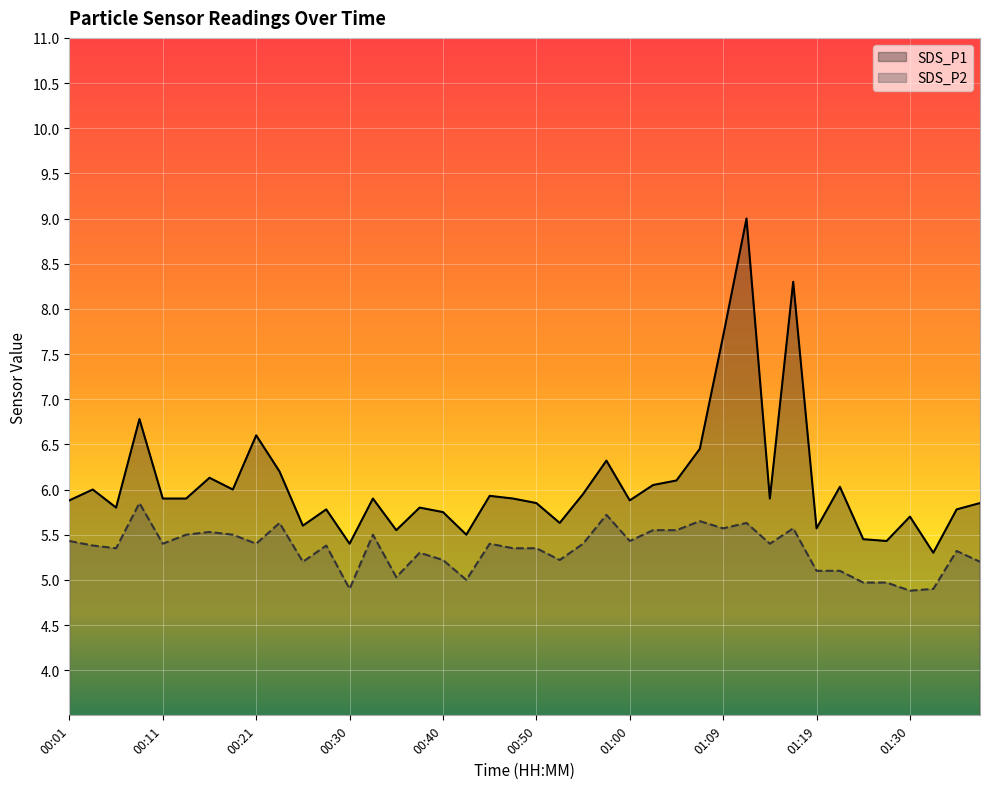

Reading right to left, transcribe all the data shown in this chart.

SDS_P1: 01:38=5.8	01:35=5.8	01:33=5.3	01:30=5.7	01:28=5.4	01:25=5.5	01:22=6.0	01:19=5.6	01:17=8.3	01:14=5.9	01:12=9.0	01:09=7.7	01:07=6.5	01:05=6.1	01:02=6.0	01:00=5.9	00:57=6.3	00:55=6.0	00:52=5.6	00:50=5.8	00:47=5.9	00:45=5.9	00:43=5.5	00:40=5.8	00:38=5.8	00:35=5.5	00:33=5.9	00:30=5.4	00:28=5.8	00:26=5.6	00:23=6.2	00:21=6.6	00:18=6.0	00:16=6.1	00:13=5.9	00:11=5.9	00:09=6.8	00:06=5.8	00:04=6.0	00:01=5.9
SDS_P2: 01:38=5.2	01:35=5.3	01:33=4.9	01:30=4.9	01:28=5.0	01:25=5.0	01:22=5.1	01:19=5.1	01:17=5.6	01:14=5.4	01:12=5.6	01:09=5.6	01:07=5.7	01:05=5.5	01:02=5.5	01:00=5.4	00:57=5.7	00:55=5.4	00:52=5.2	00:50=5.3	00:47=5.3	00:45=5.4	00:43=5.0	00:40=5.2	00:38=5.3	00:35=5.0	00:33=5.5	00:30=4.9	00:28=5.4	00:26=5.2	00:23=5.6	00:21=5.4	00:18=5.5	00:16=5.5	00:13=5.5	00:11=5.4	00:09=5.8	00:06=5.3	00:04=5.4	00:01=5.4